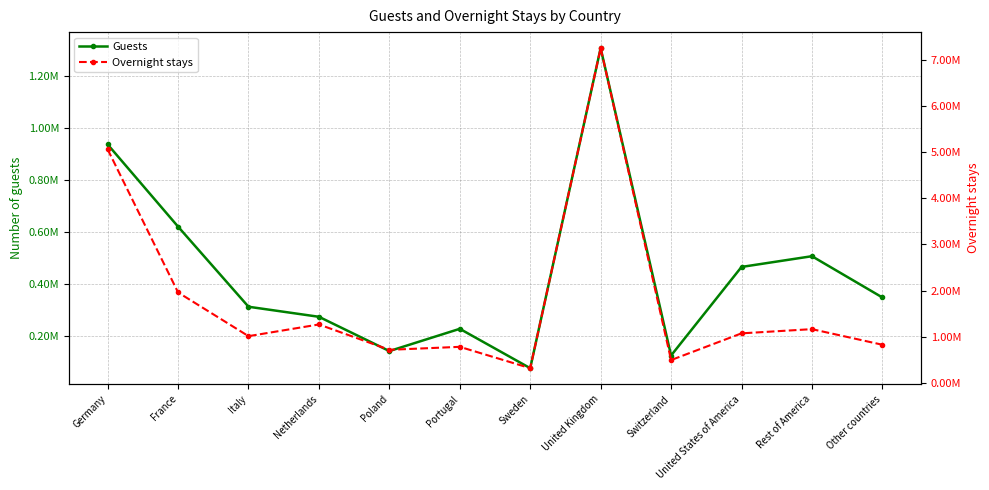

What are all the series names shown in the legend?

Guests, Overnight stays